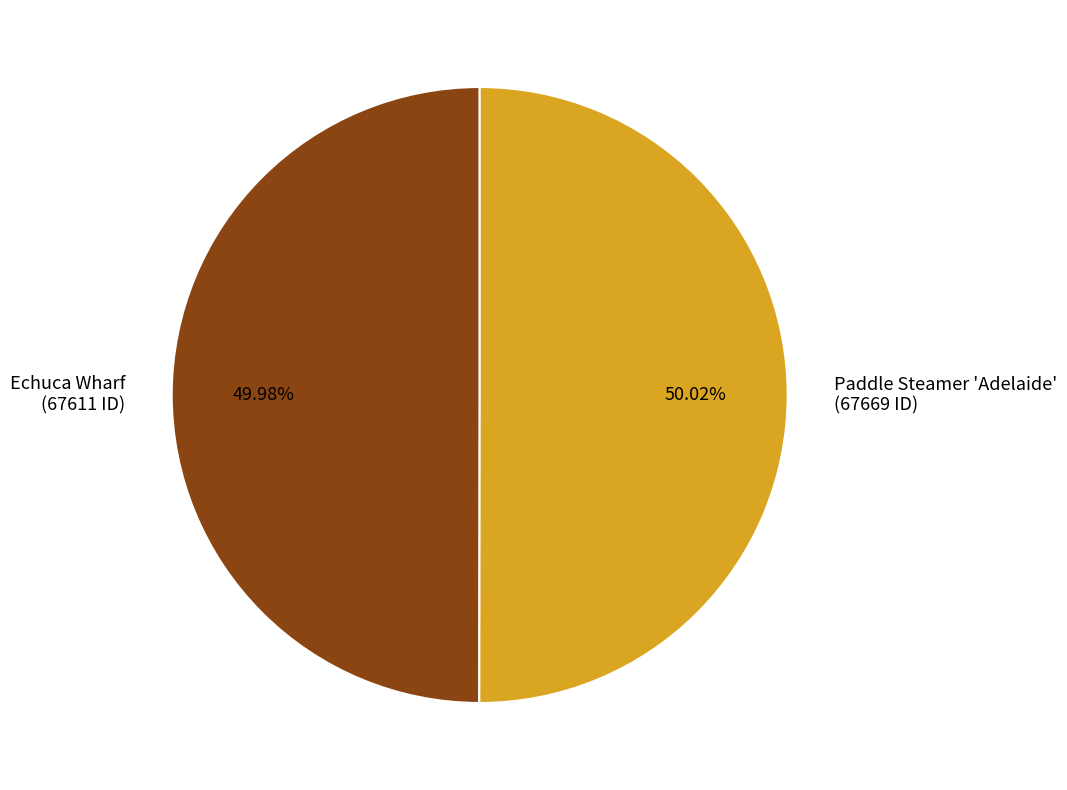

Do Paddle Steamer 'Adelaide' and Echuca Wharf together represent more than half of the pie?

Yes